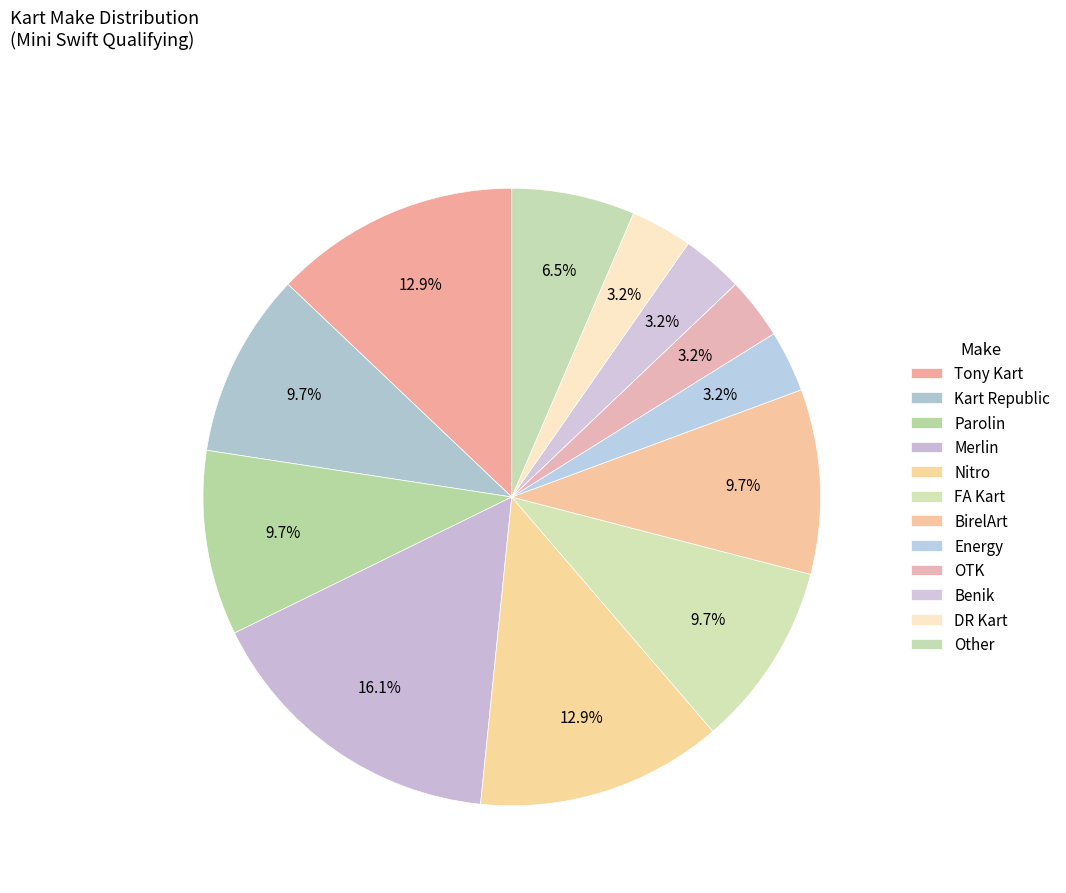

Is it true that Energy is 1% of the pie?

False